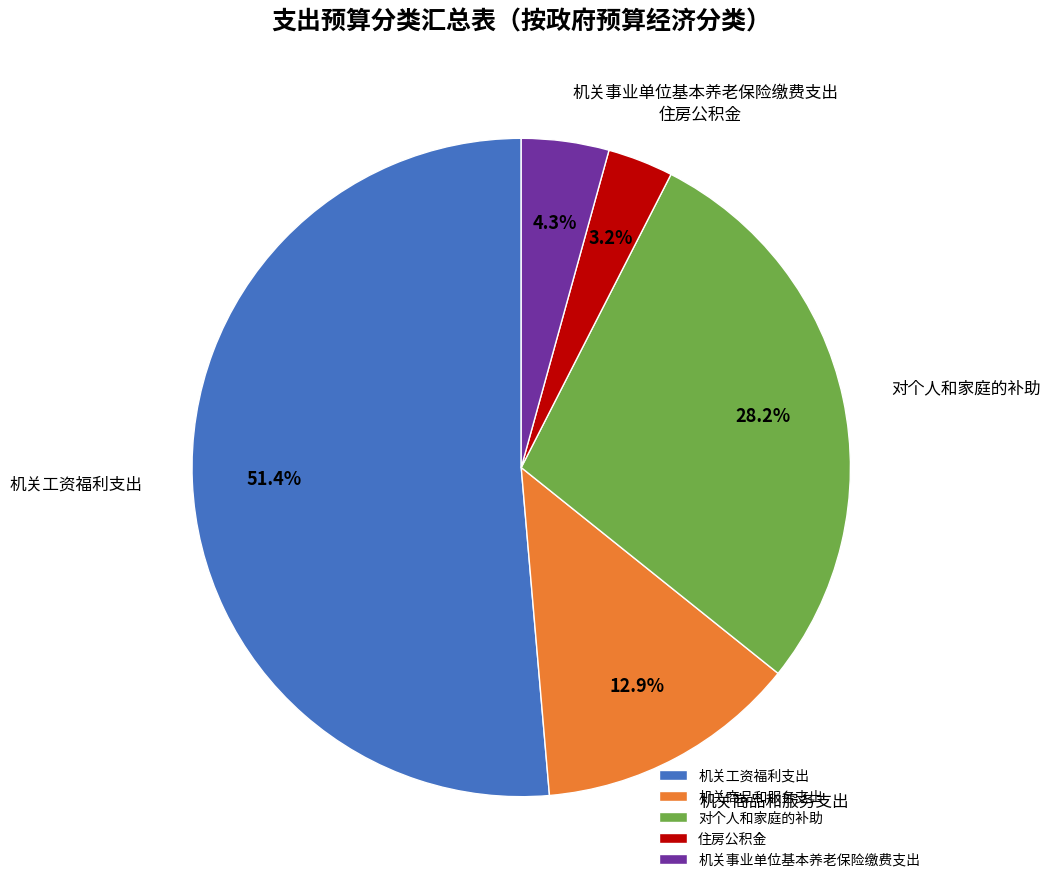

What is the ratio of the value at 对个人和家庭的补助 to the value at 住房公积金?

8.8